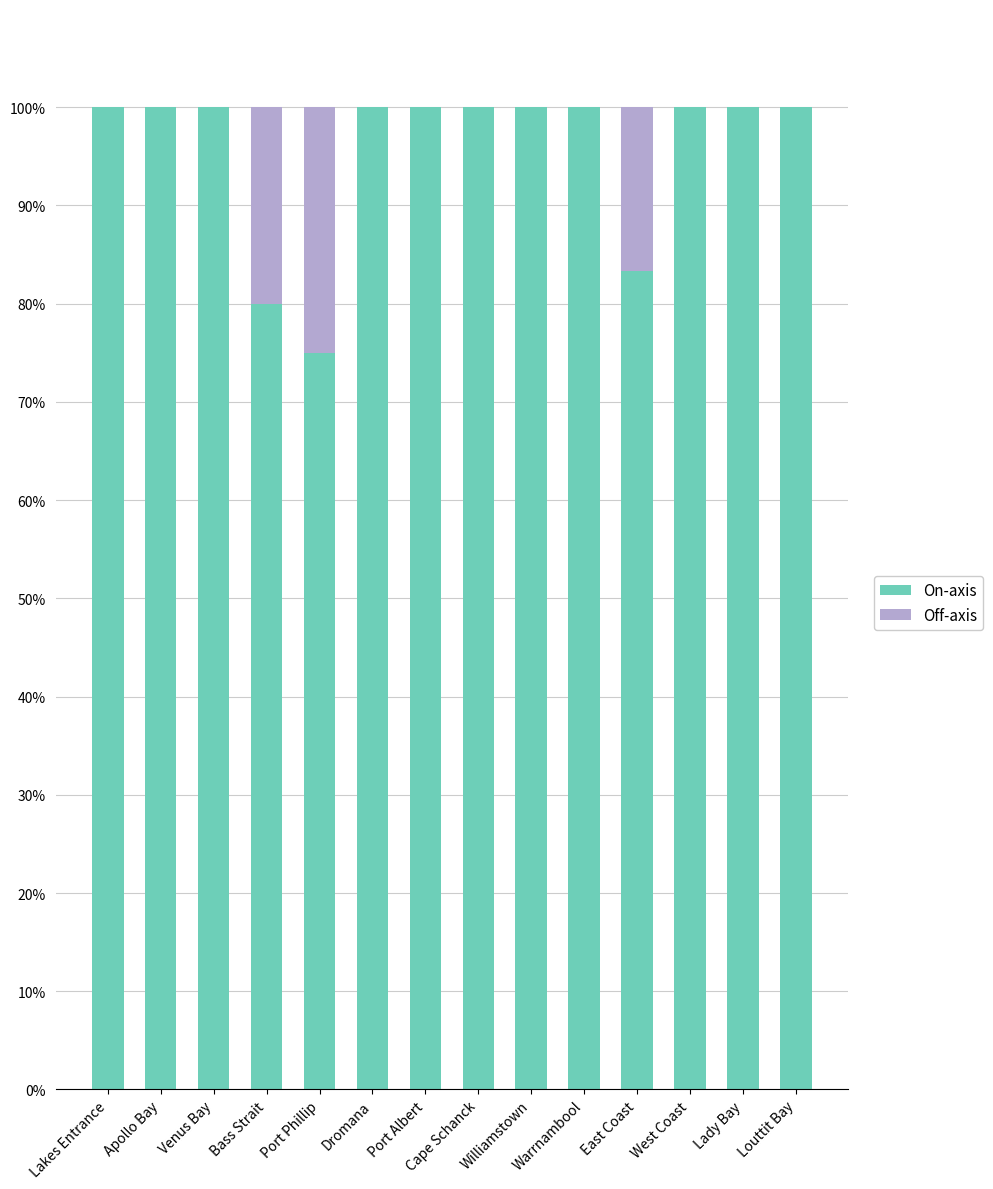

What is the highest value of the On-axis series?

100.0